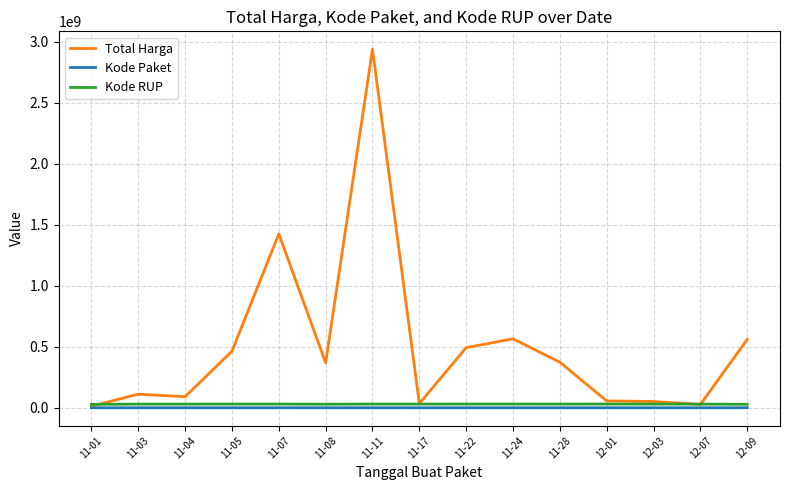

Is it true that Kode Paket equals 32706 at 11-03?

True